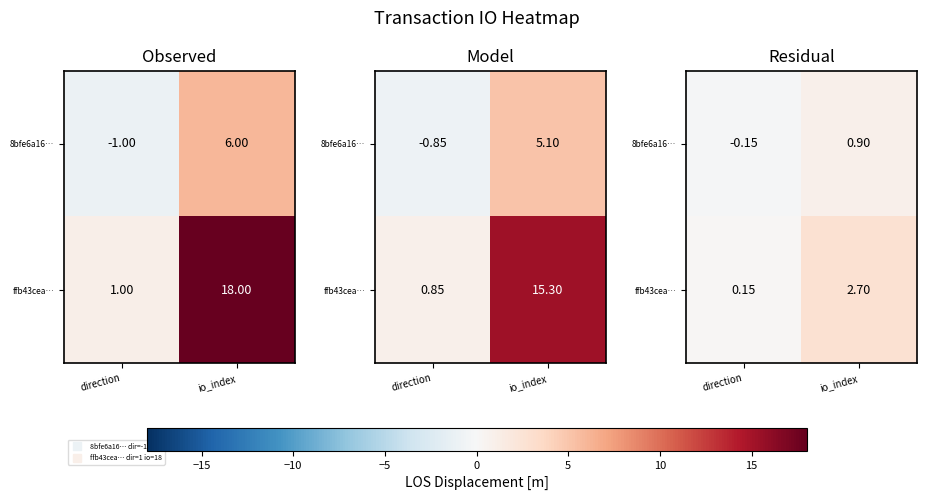

At which label does ffb43cea… reach its peak?

io_index